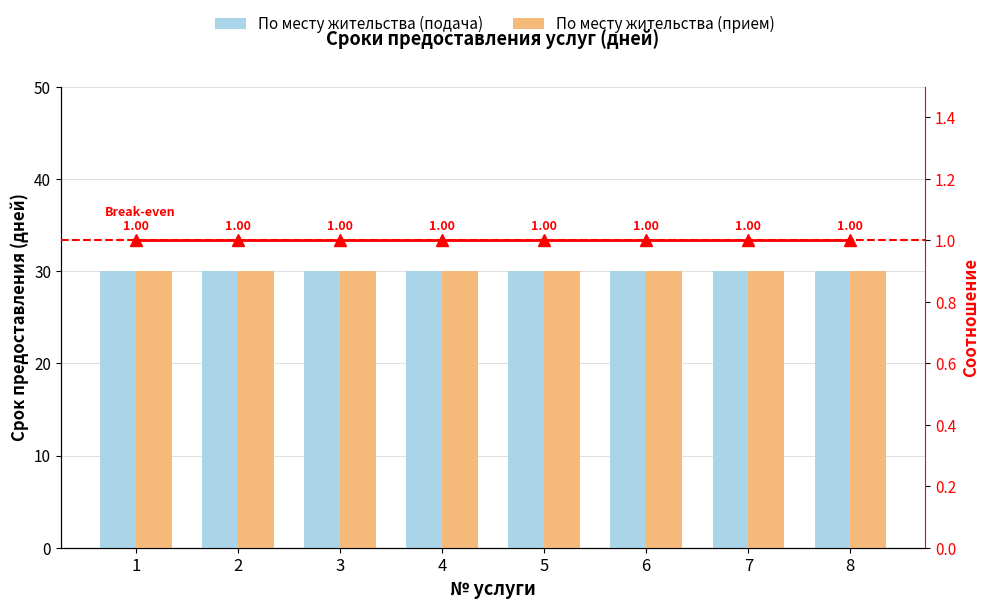

True or false: По месту жительства (прием) has a value of 30 at 8.

True